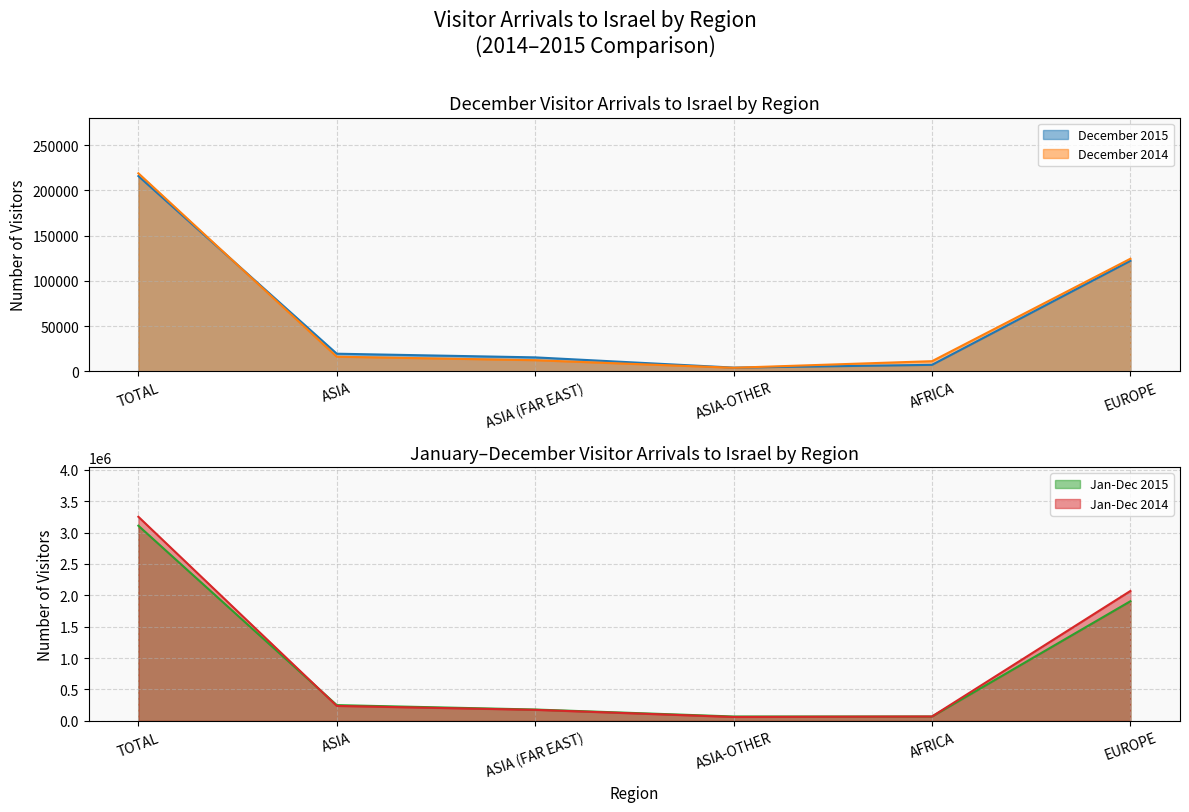

What is the sum of all Jan-Dec 2014 values?

5867204